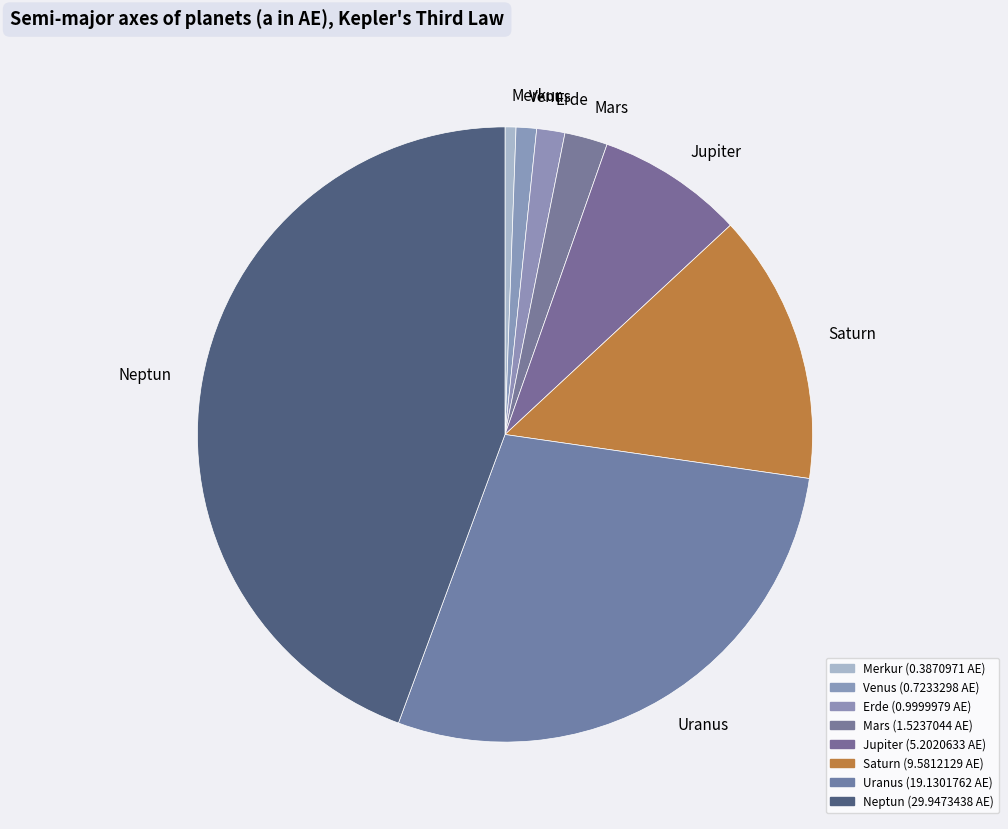

Is Mars the majority of the pie?

No